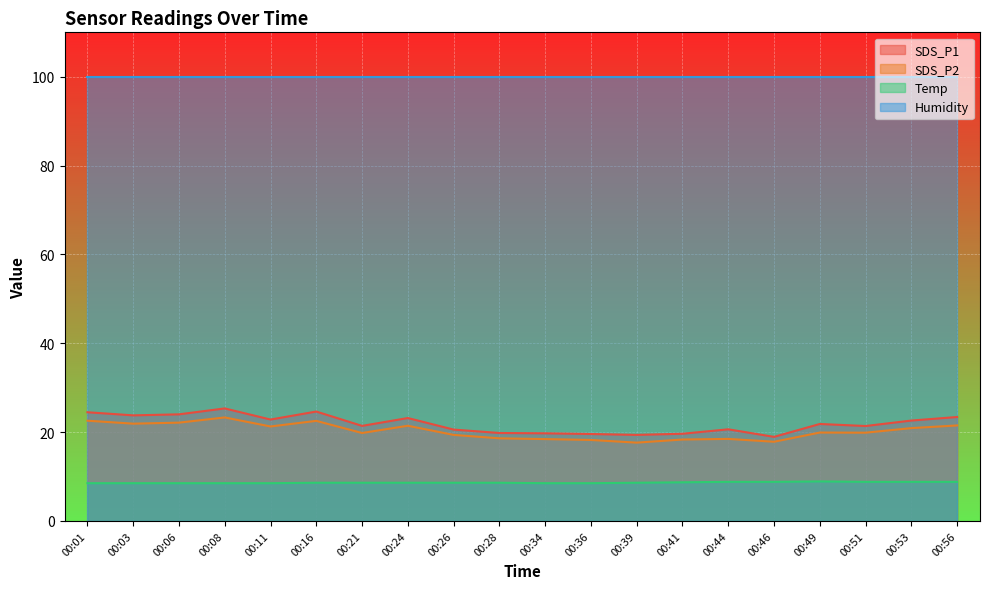

True or false: Temp and SDS_P2 intersect in this chart.

False